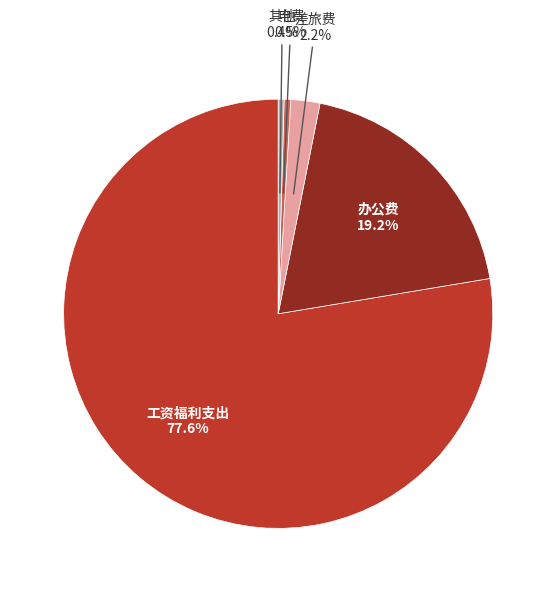

Does any single category account for the majority?

Yes